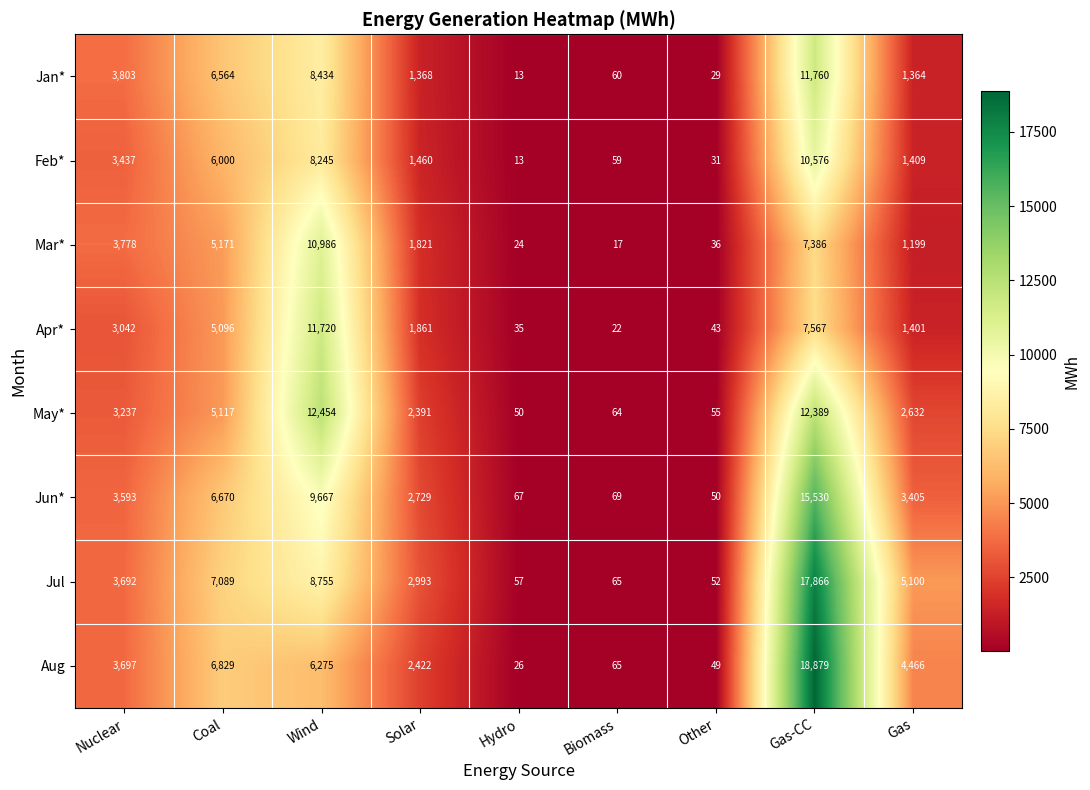

Which series changed the most between Coal and Solar?

Jan*